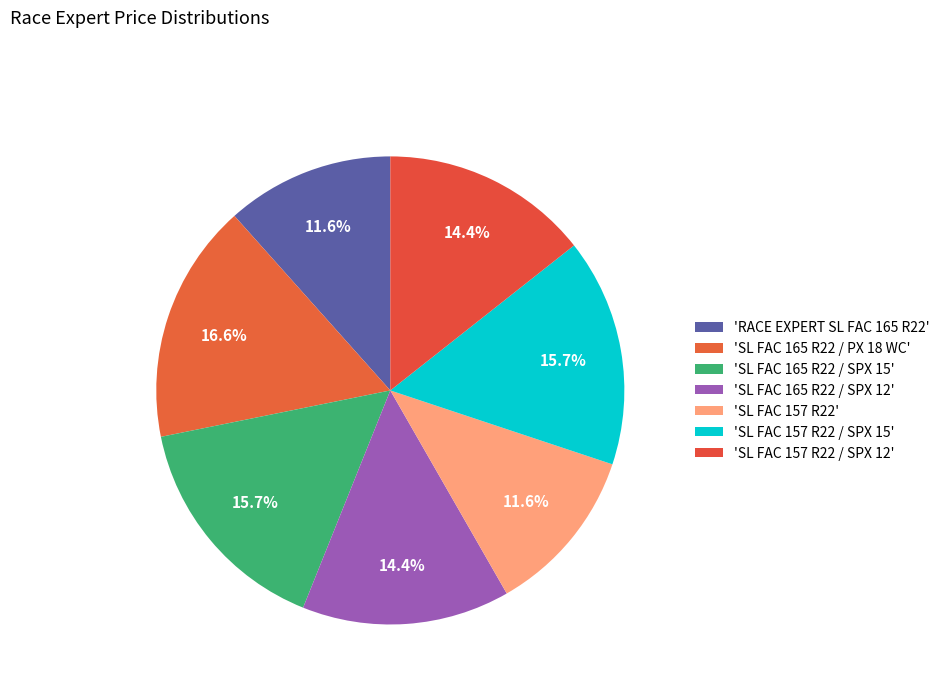

How many slices are in this pie chart?

7